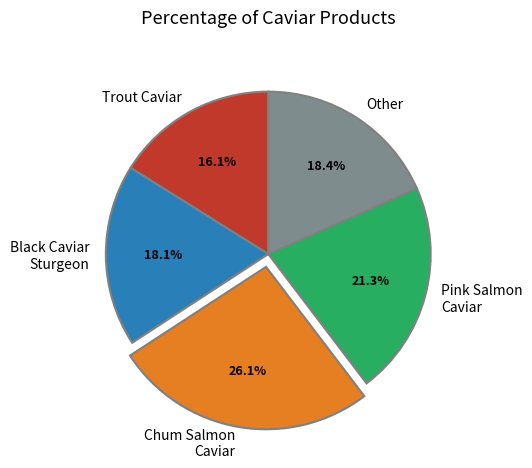

What percentage do Chum Salmon Caviar and Pink Salmon Caviar together represent?

47.4%